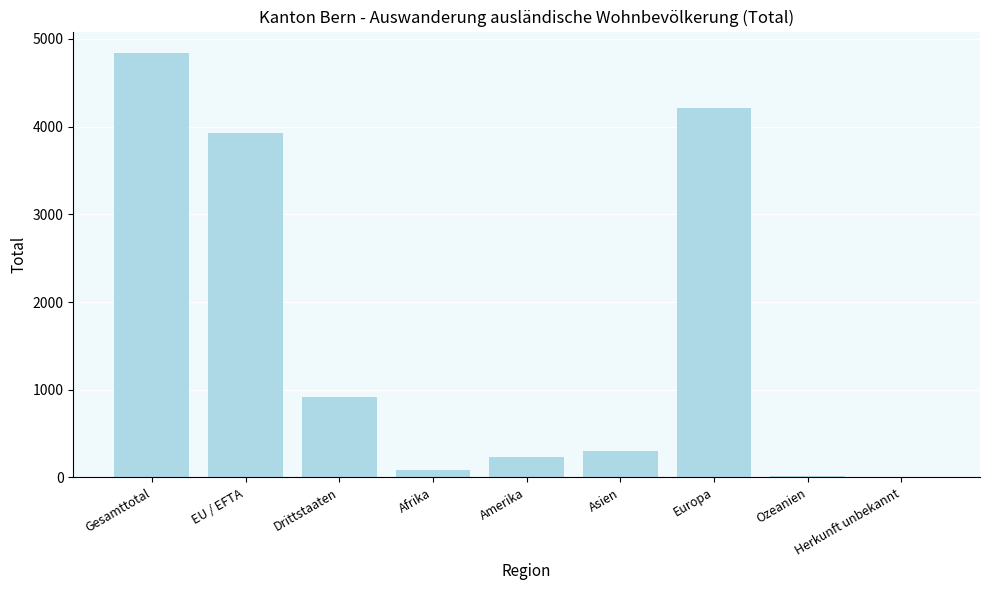

Read the value at Ozeanien, to the nearest 10.

20